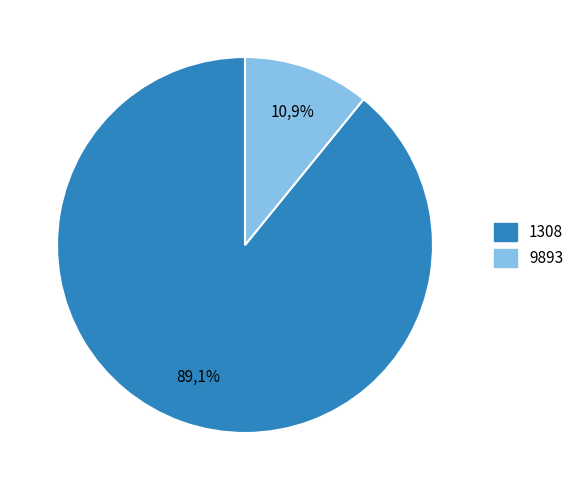

What is the largest slice in the pie chart?

1308